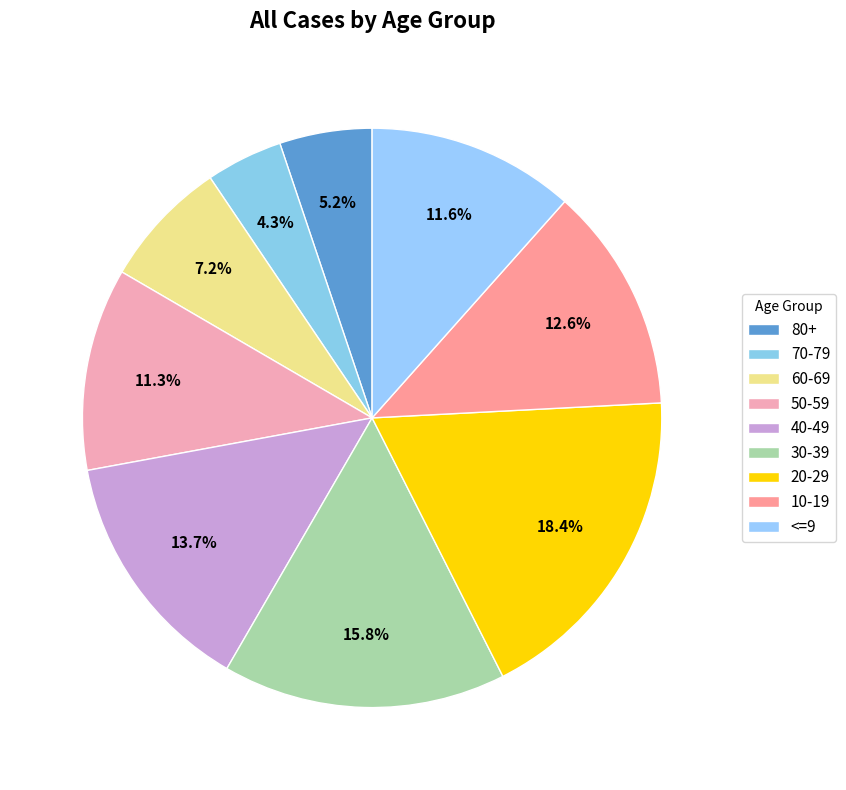

How many slices are in this pie chart?

9